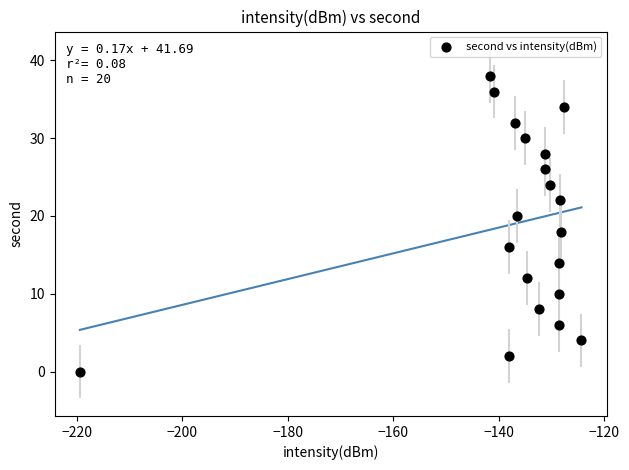

How many data points are displayed?

20